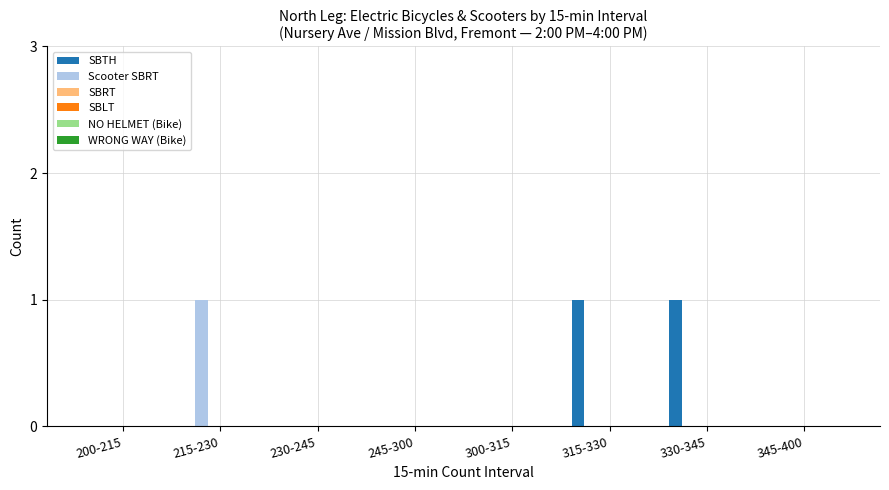

Which series has the largest total across all categories?

SBTH